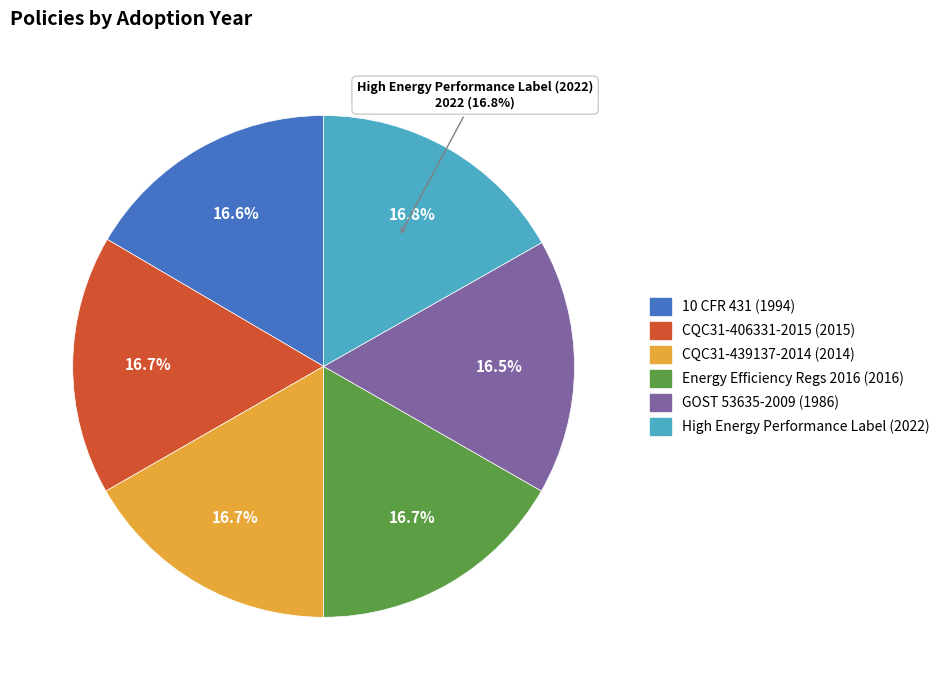

The CQC31-406331-2015 slice represents 17% of the pie. True or false?

True